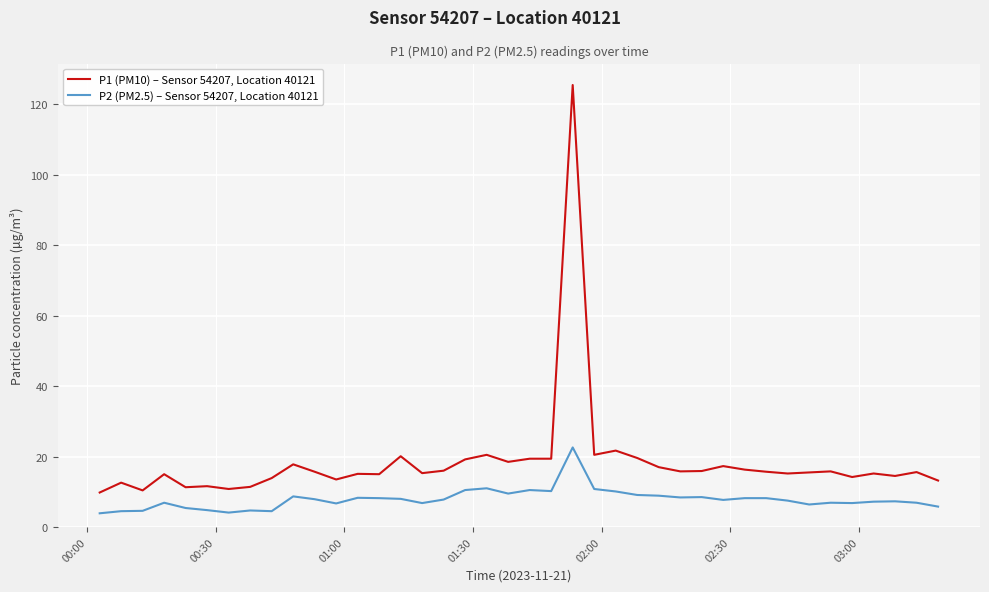

List the series in order of their peak value, lowest first.

P2 (PM2.5) – Sensor 54207, Location 40121, P1 (PM10) – Sensor 54207, Location 40121